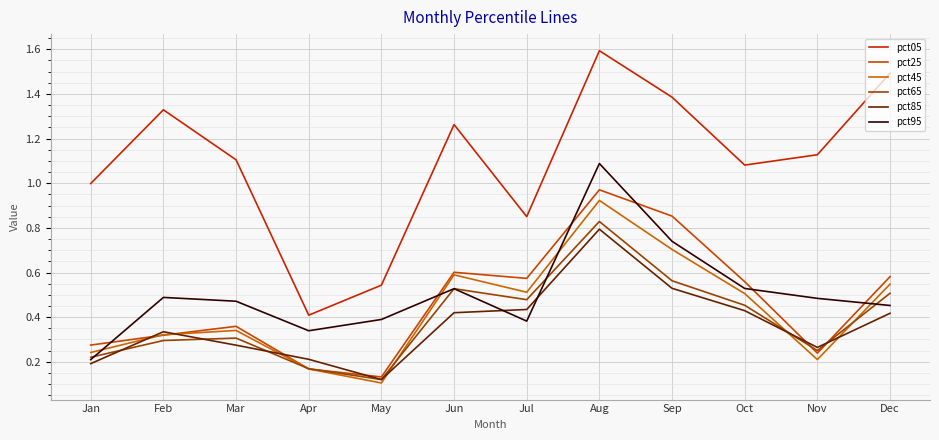

Where do pct25 and pct85 first cross each other?

Jan and Feb